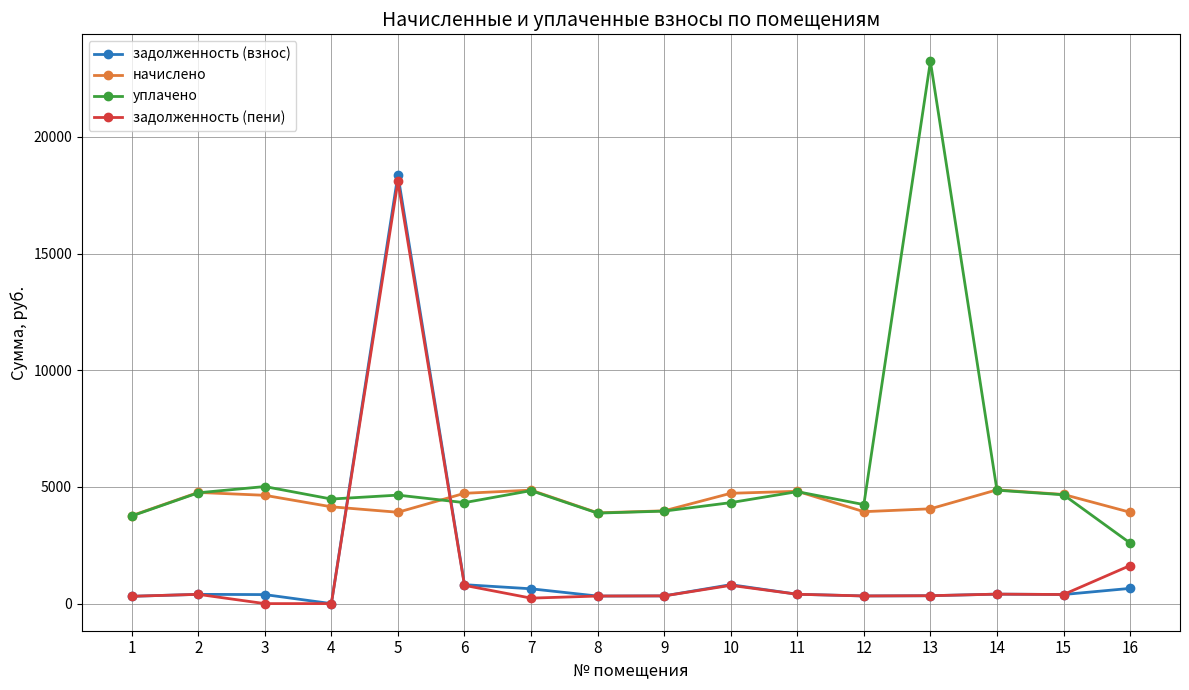

What is the sum of the задолженность (взнос) values at 7 and 3?

1021.8